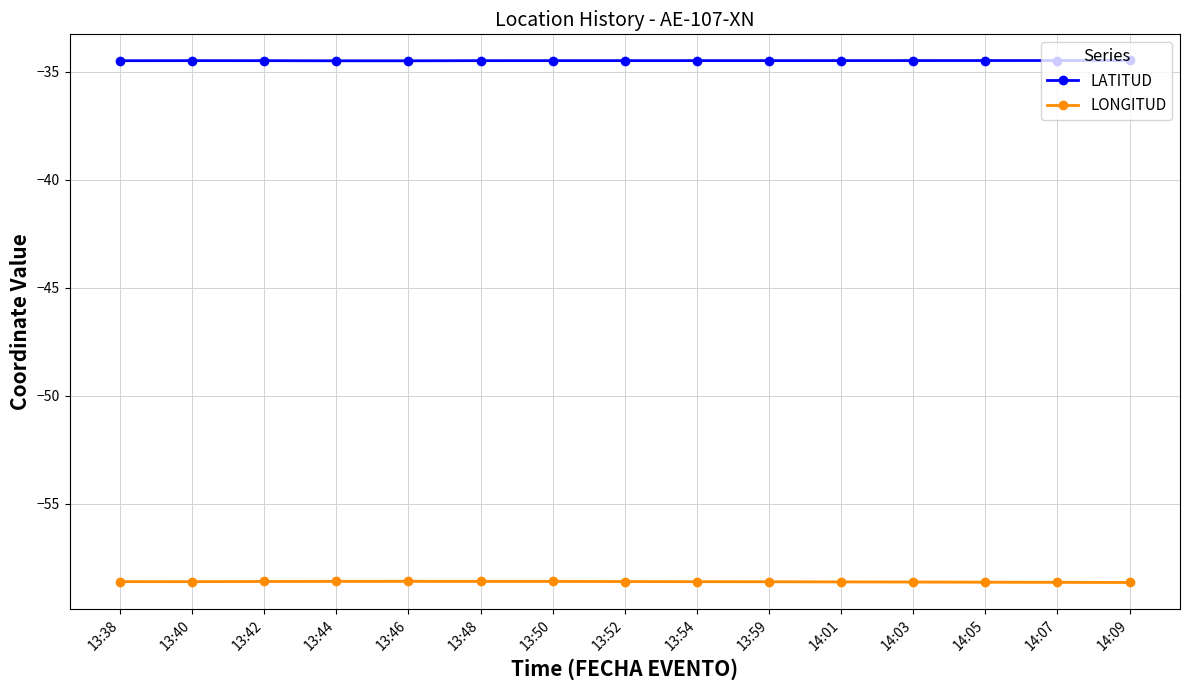

True or false: LATITUD and LONGITUD cross at least once.

False